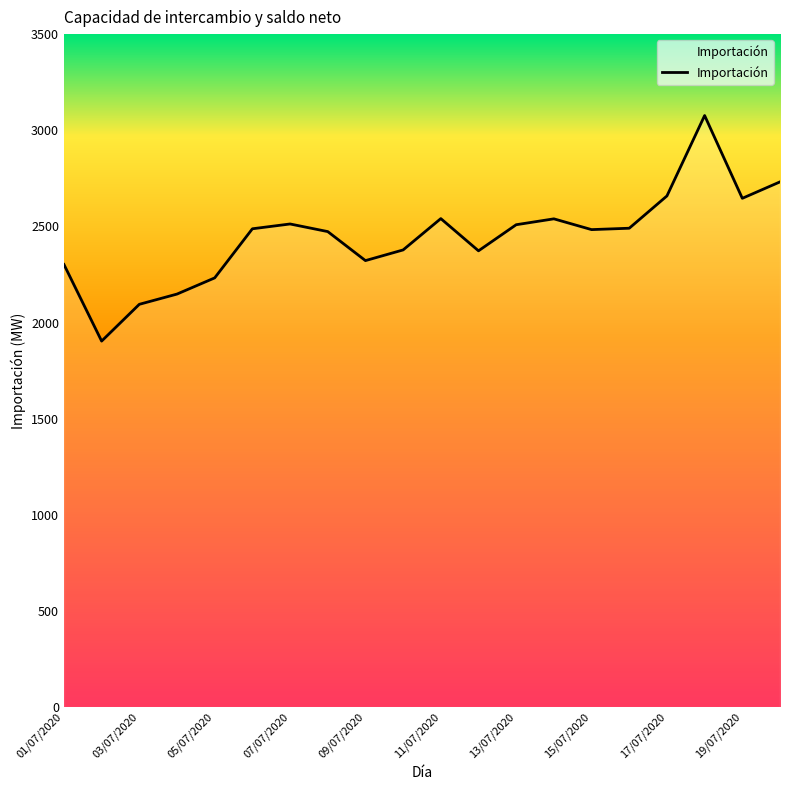

What is the difference between the maximum and minimum values?

1173.2